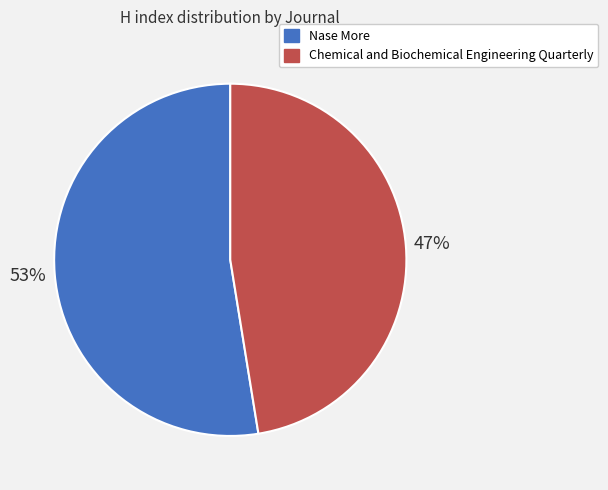

Is the sum of Nase More and Chemical and Biochemical Engineering Quarterly greater than half?

Yes